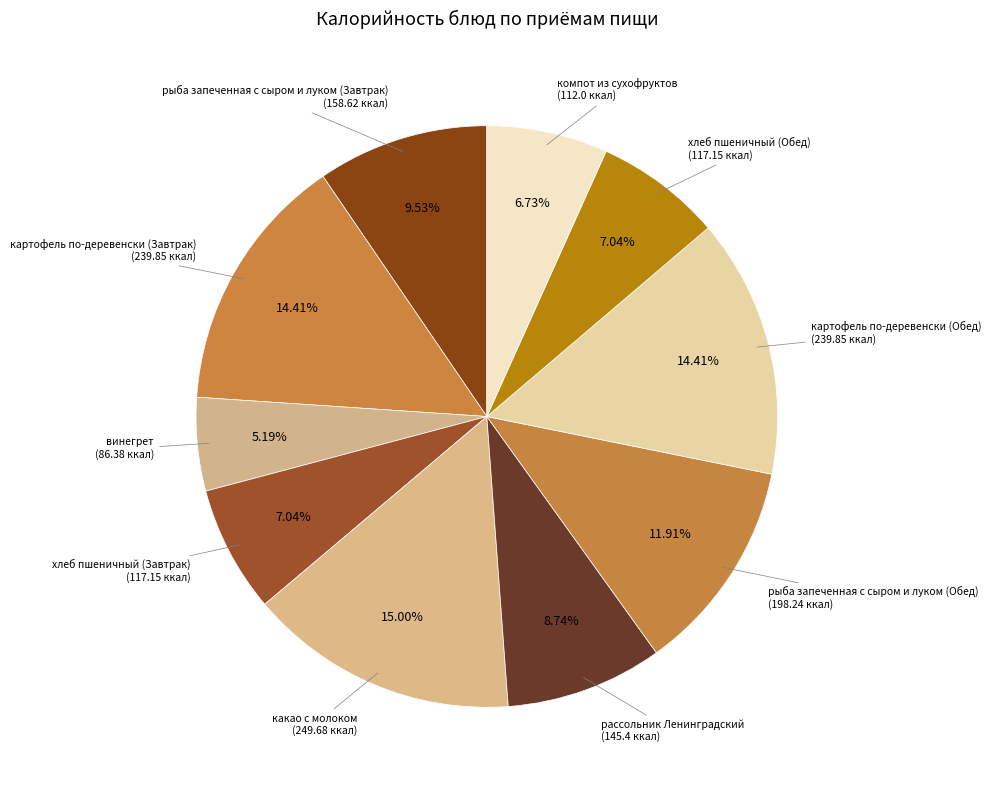

Count the number of slices in the pie.

10